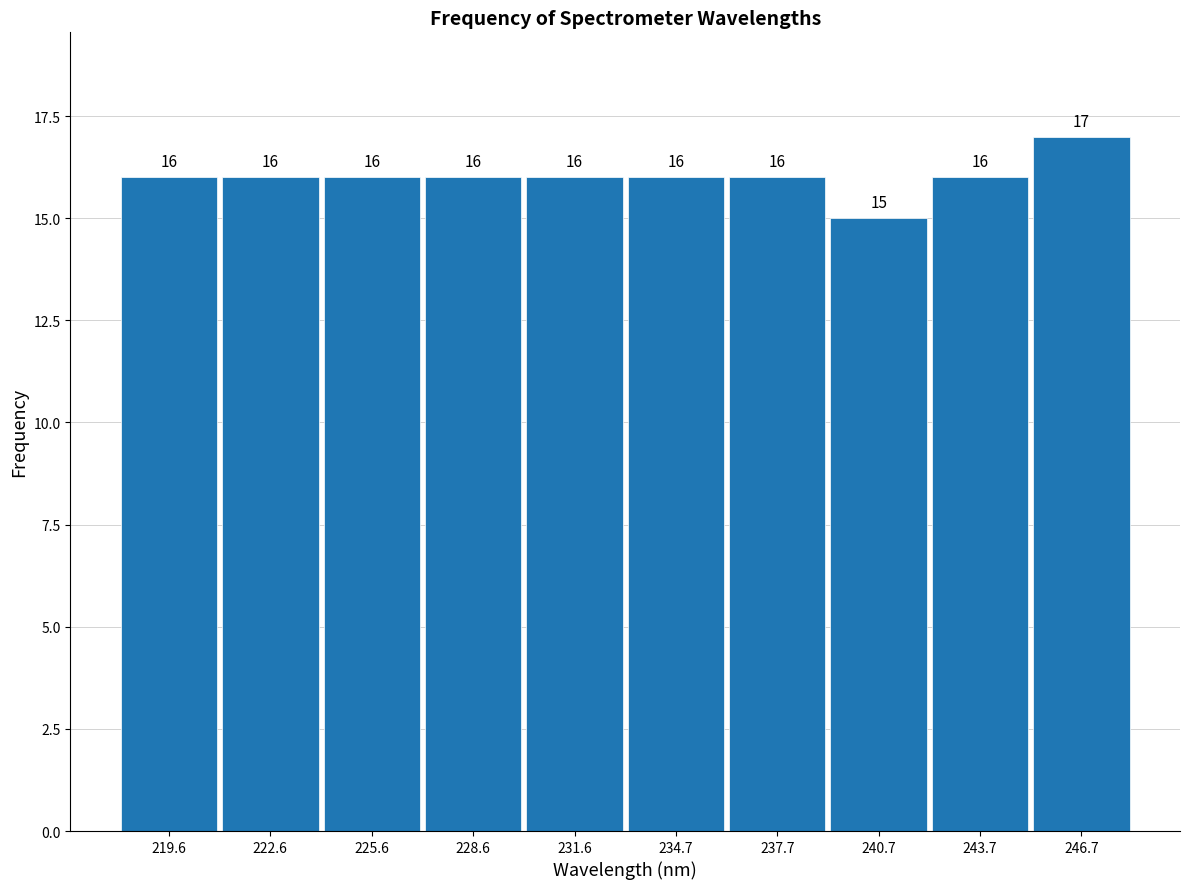

Reading left to right, list every bar in this chart as the range it spans on the x-axis followed by its height. The bar edges are not printed on the chart, so give them approximately, as read against the axis.

218 to 221: 16
221 to 224: 16
224 to 227: 16
227 to 230: 16
230 to 233: 16
233 to 236: 16
236 to 239: 16
239 to 242: 15
242 to 245: 16
245 to 248: 17